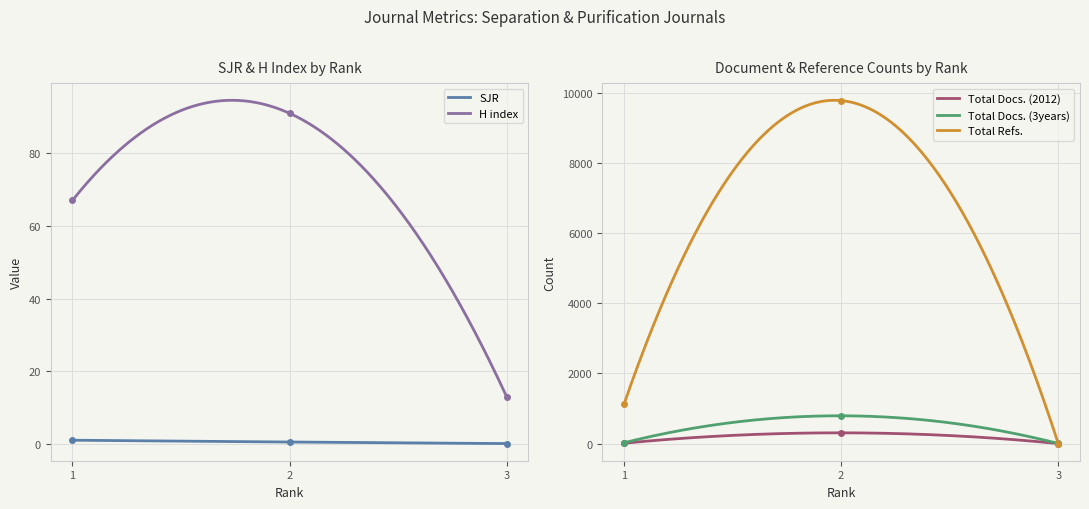

Where is SJR nearest to the value 0?

3